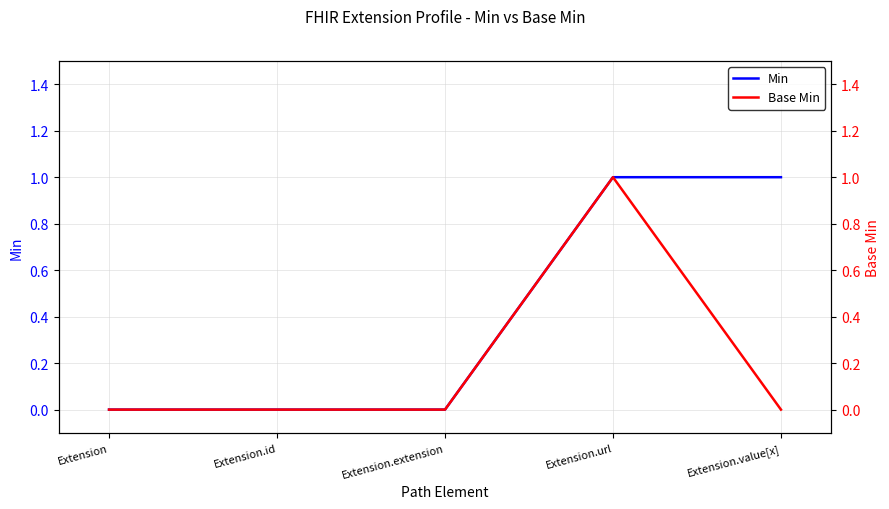

Which has a higher value, Extension.id or Extension.url?

Extension.url